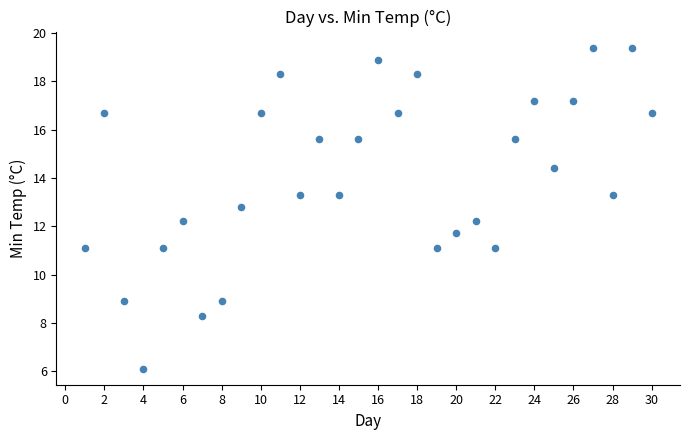

What is the range of X values (max minus min)?

29.0